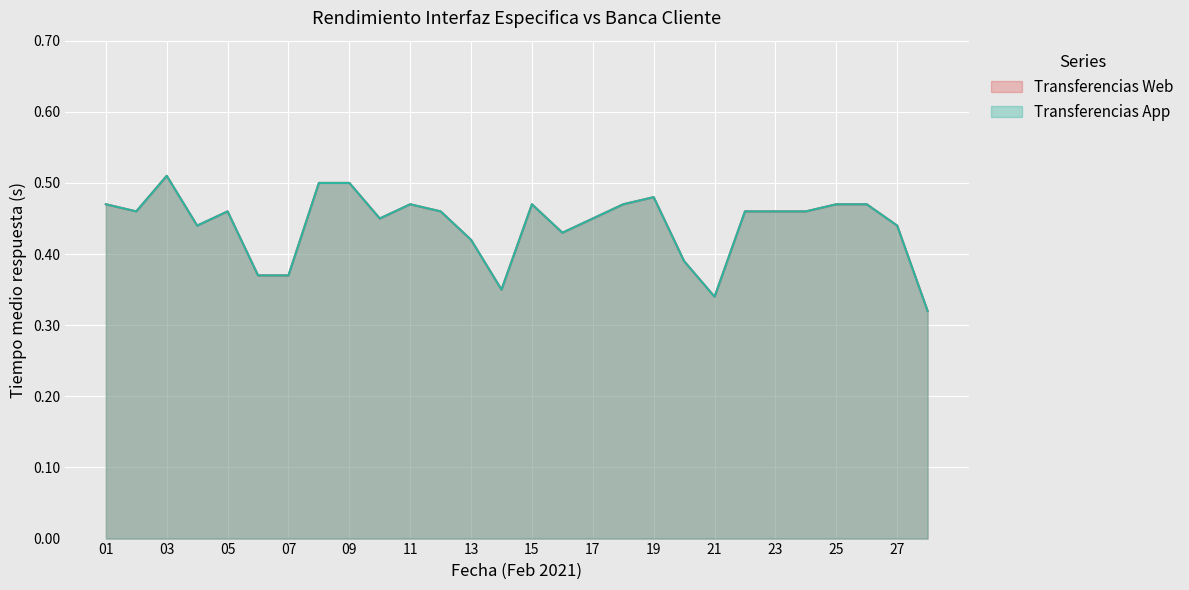

Reading left to right, list all the values displayed in this chart.

Transferencias Web: 0.5	0.5	0.5	0.4	0.5	0.4	0.4	0.5	0.5	0.5	0.5	0.5	0.4	0.3	0.5	0.4	0.5	0.5	0.5	0.4	0.3	0.5	0.5	0.5	0.5	0.5	0.4	0.3
Transferencias App: 0.5	0.5	0.5	0.4	0.5	0.4	0.4	0.5	0.5	0.5	0.5	0.5	0.4	0.3	0.5	0.4	0.5	0.5	0.5	0.4	0.3	0.5	0.5	0.5	0.5	0.5	0.4	0.3